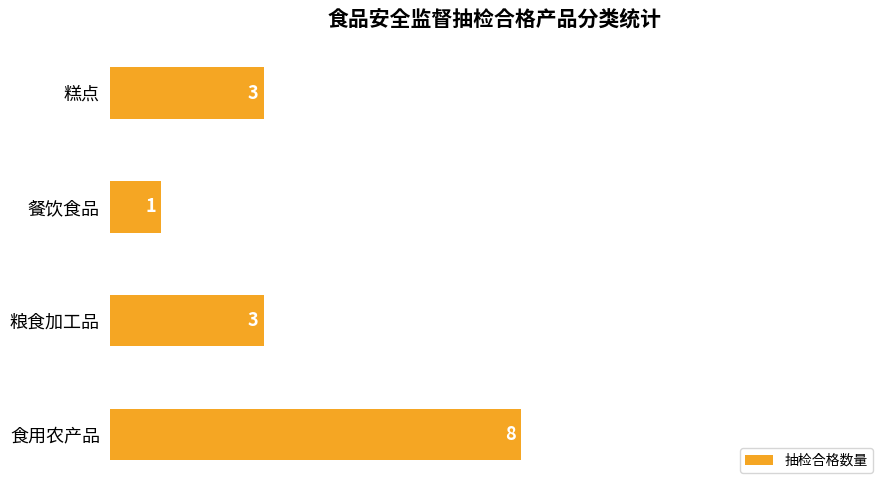

How many values are below 3?

1